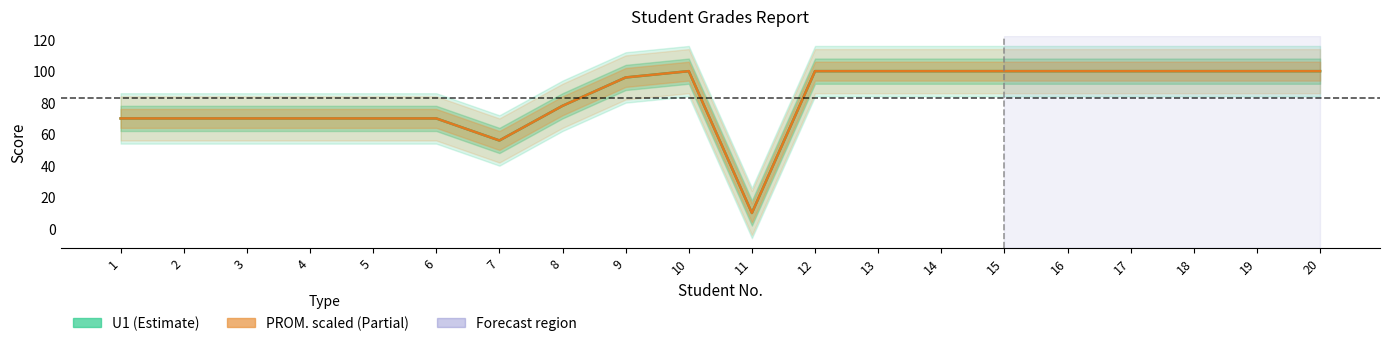

Which series has the largest total across all categories?

U1 (Estimate)